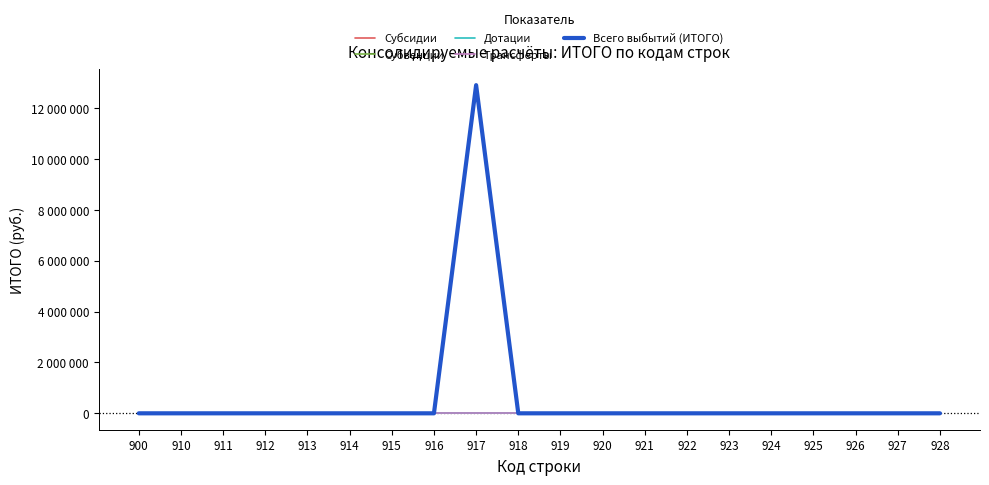

List the series in order of their peak value, highest first.

Всего выбытий (ИТОГО), Субсидии, Субвенции, Дотации, Трансферты